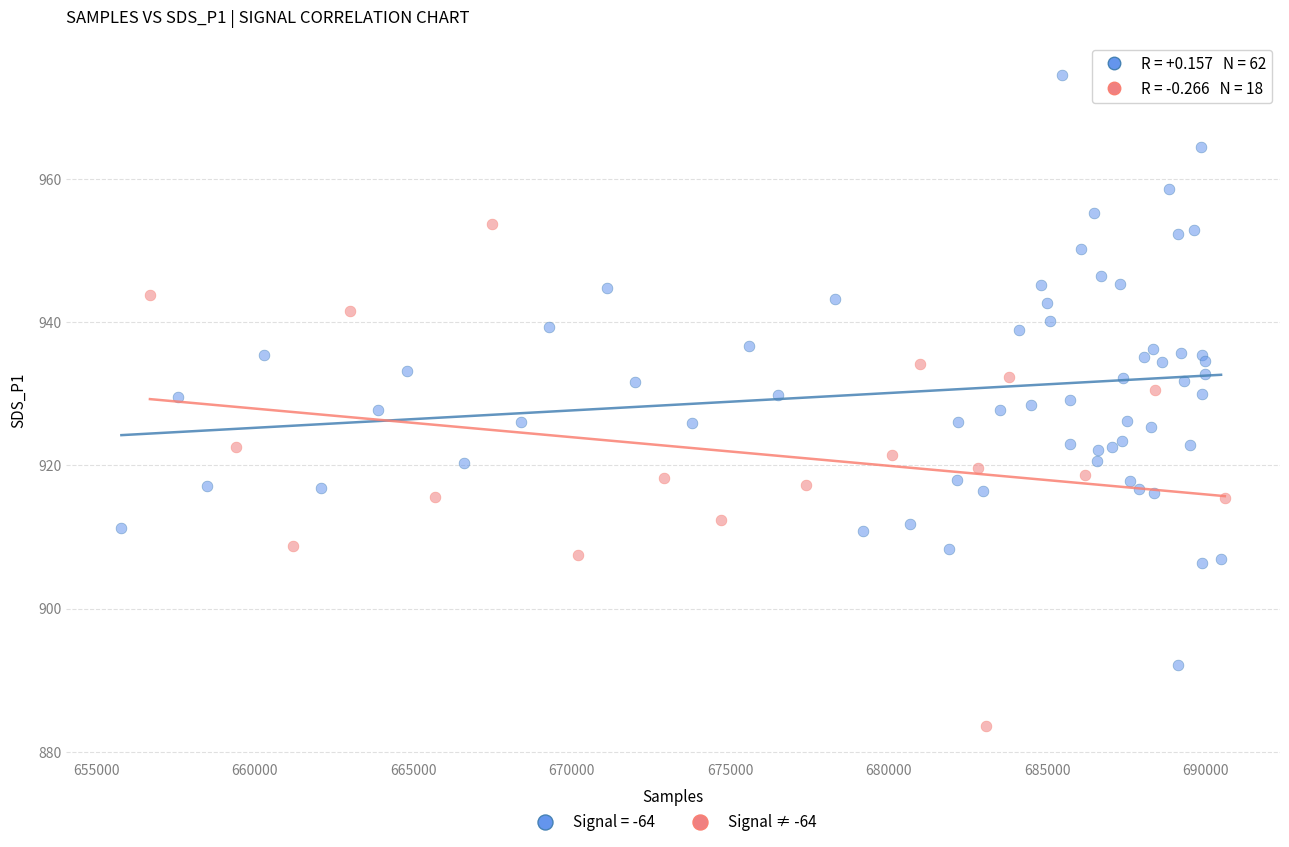

Which series contains the highest Y value?

Signal = -64